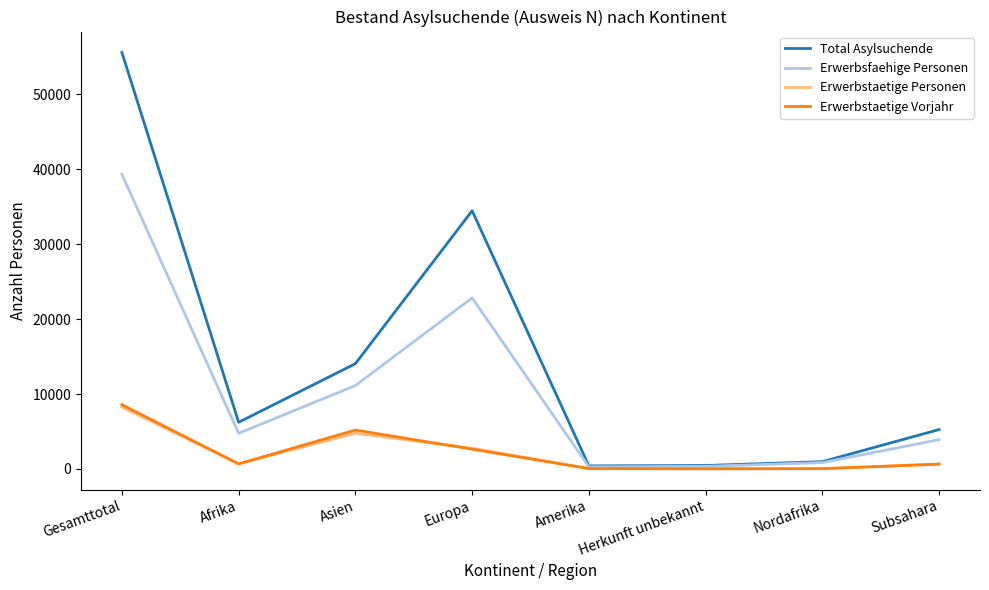

At which category is the sum across all series the highest?

Gesamttotal